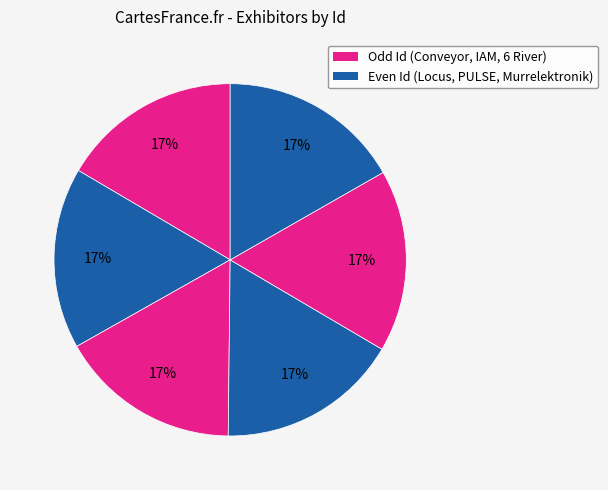

Count the number of slices in the pie.

6